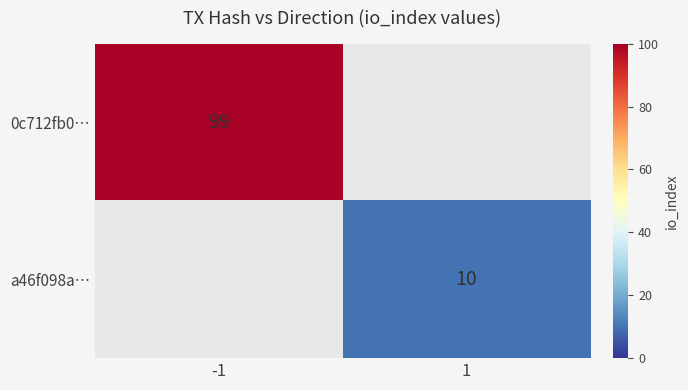

True or false: a46f098a… has a value of 3 at 1.

False